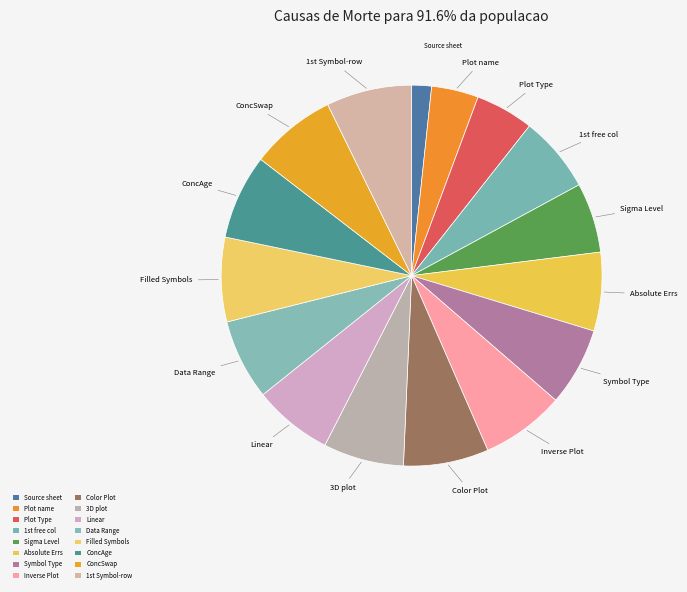

Rank the categories by value from highest to lowest.

ConcSwap, 1st Symbol-row, Color Plot, ConcAge, Filled Symbols, Inverse Plot, 3D plot, Data Range, Linear, Absolute Errs, Symbol Type, 1st free col, Sigma Level, Plot Type, Plot name, Source sheet